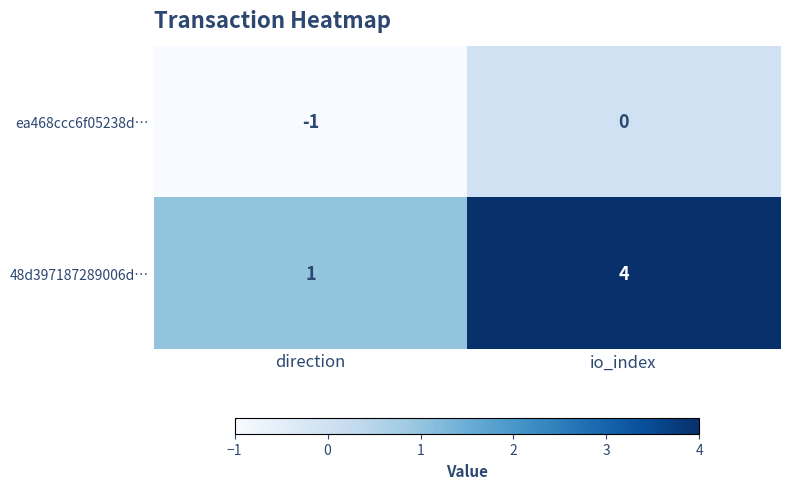

Reading right to left, transcribe all the data shown in this chart.

ea468ccc6f05238d…: 0	-1
48d397187289006d…: 4	1